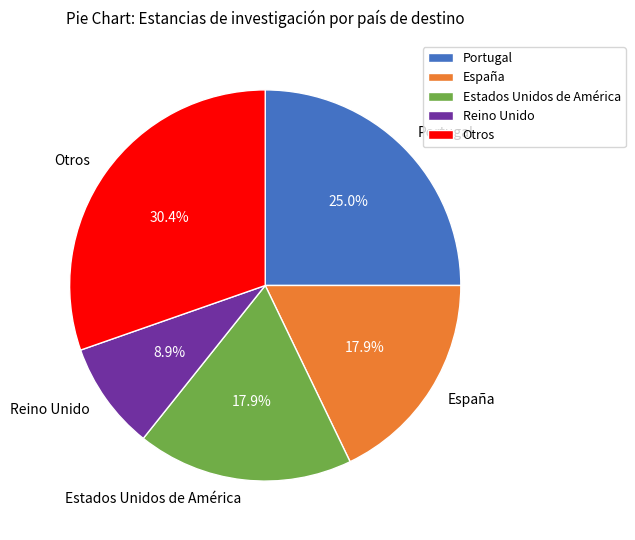

Which slice is the smallest?

Reino Unido